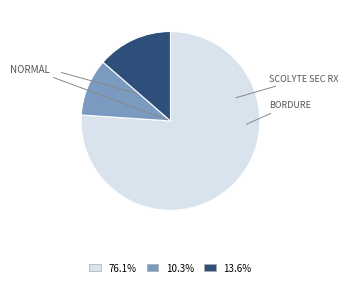

Does 13.6% account for over 50% of the chart?

No